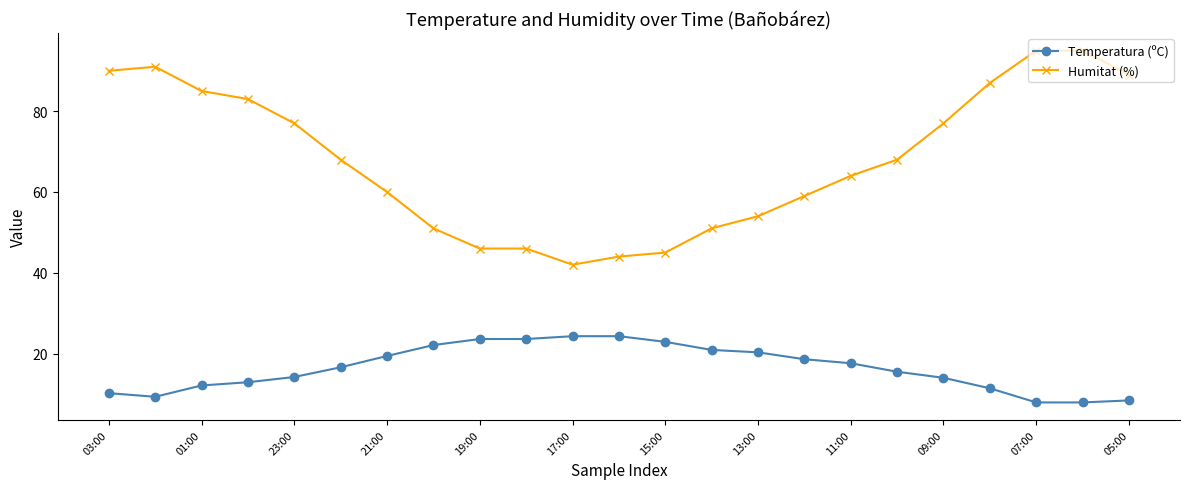

List the series in order of their peak value, highest first.

Humitat (%), Temperatura (ºC)